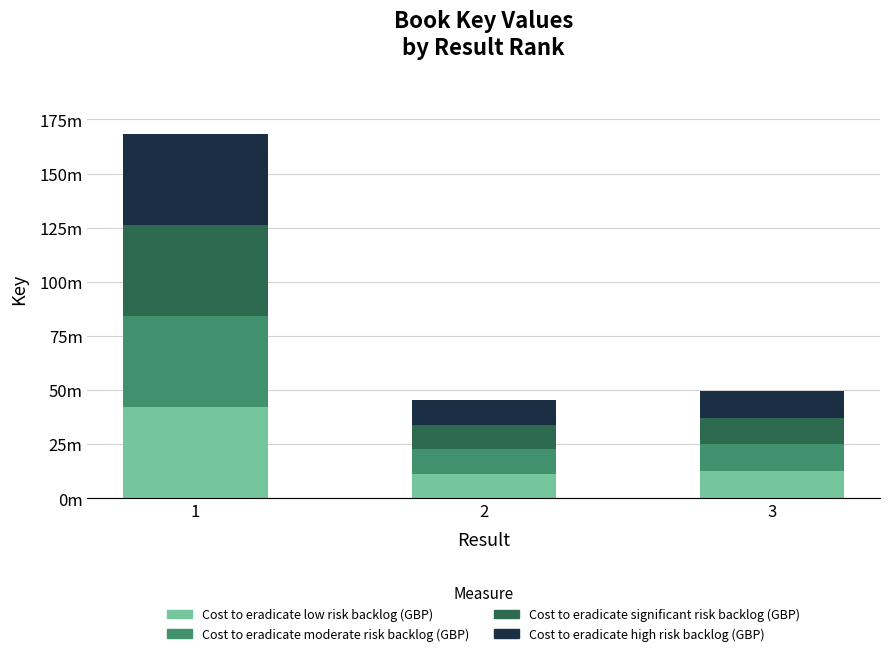

What is the maximum value for Cost to eradicate low risk backlog (GBP)?

42122113.5